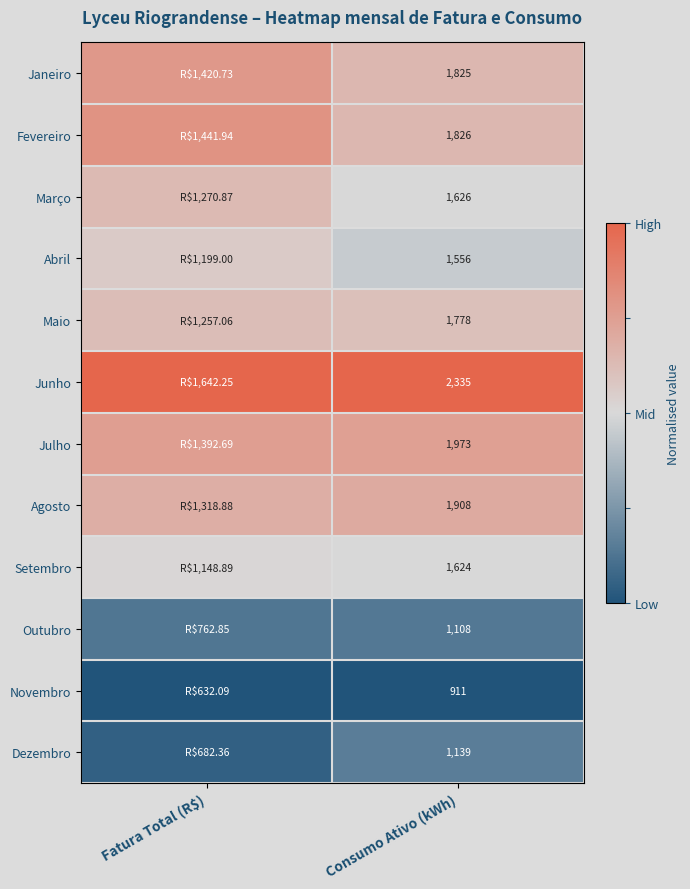

At how many categories does at least one series exceed 0?

2